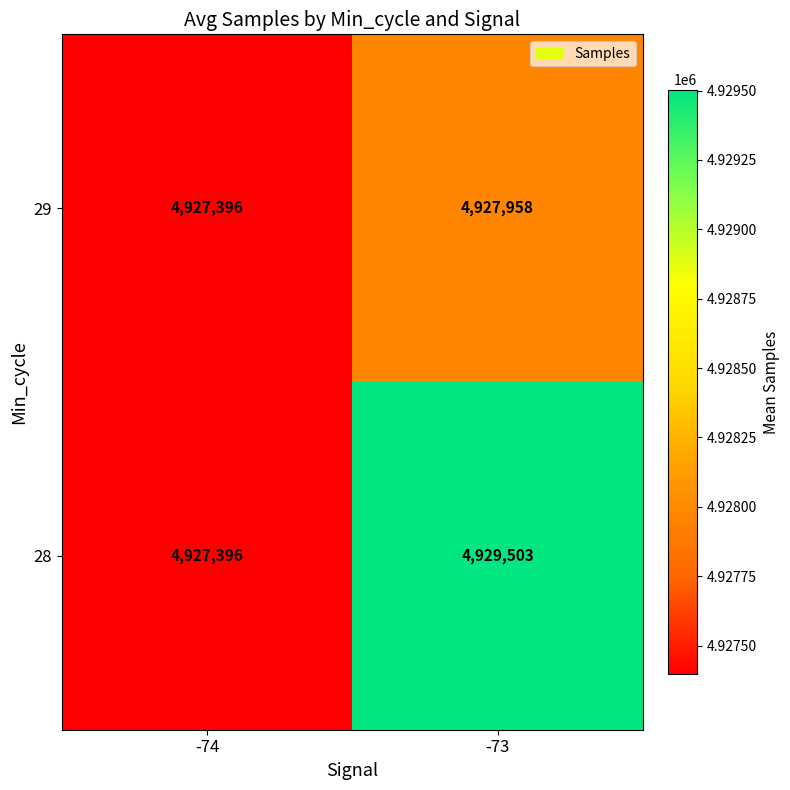

What is the average value of the 28 series?

4928450